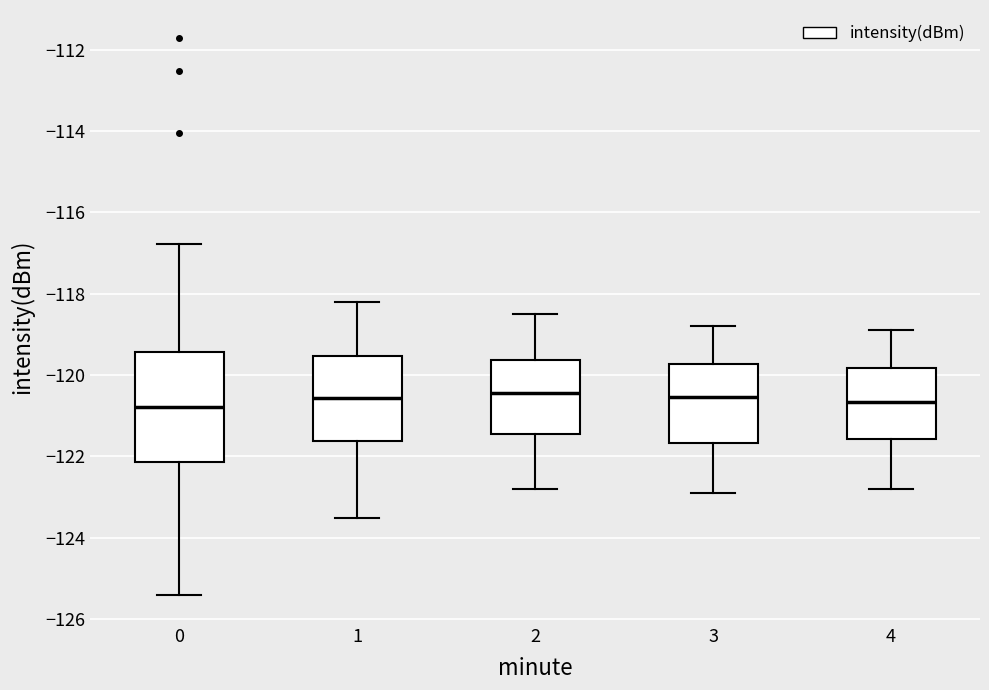

Which box is the tallest, from its lower edge to its upper edge?

0